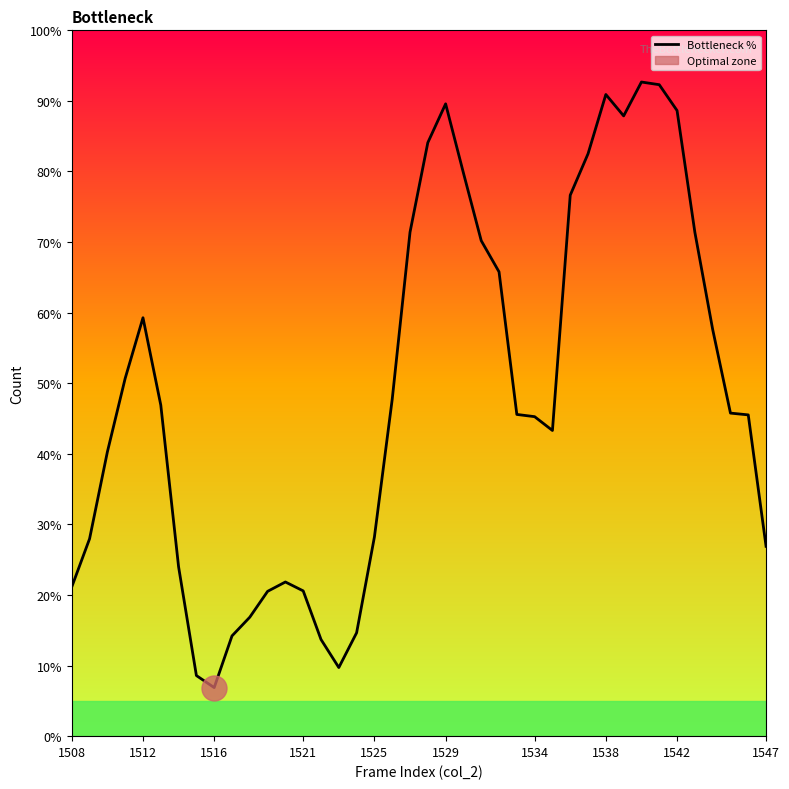

What is the minimum value shown in the chart?

6.9